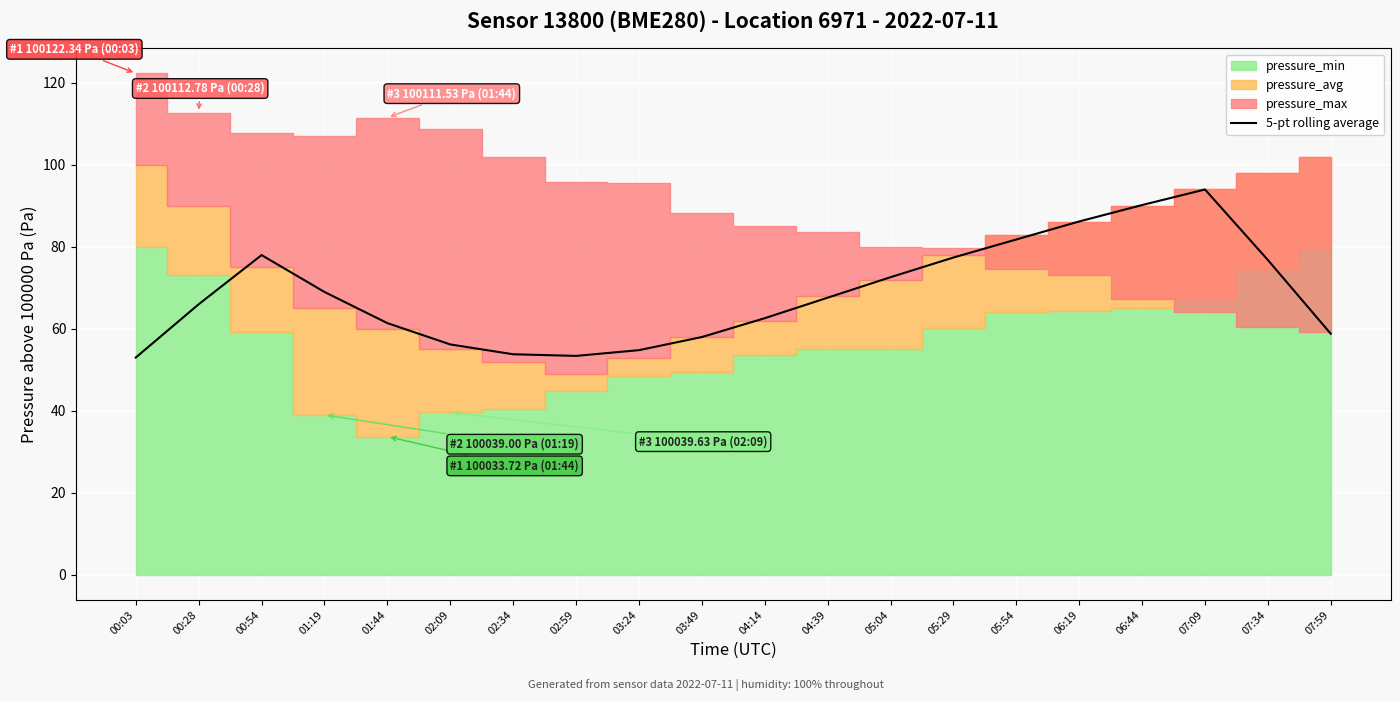

Where is the data nearest to the value 73?

05:04